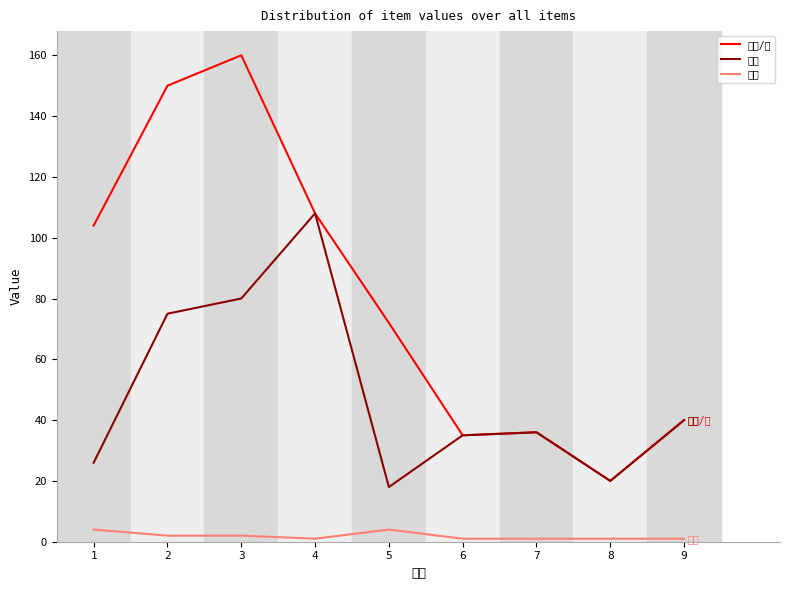

At 5, list the series in order from smallest to largest.

数量, 单价, 金额/元